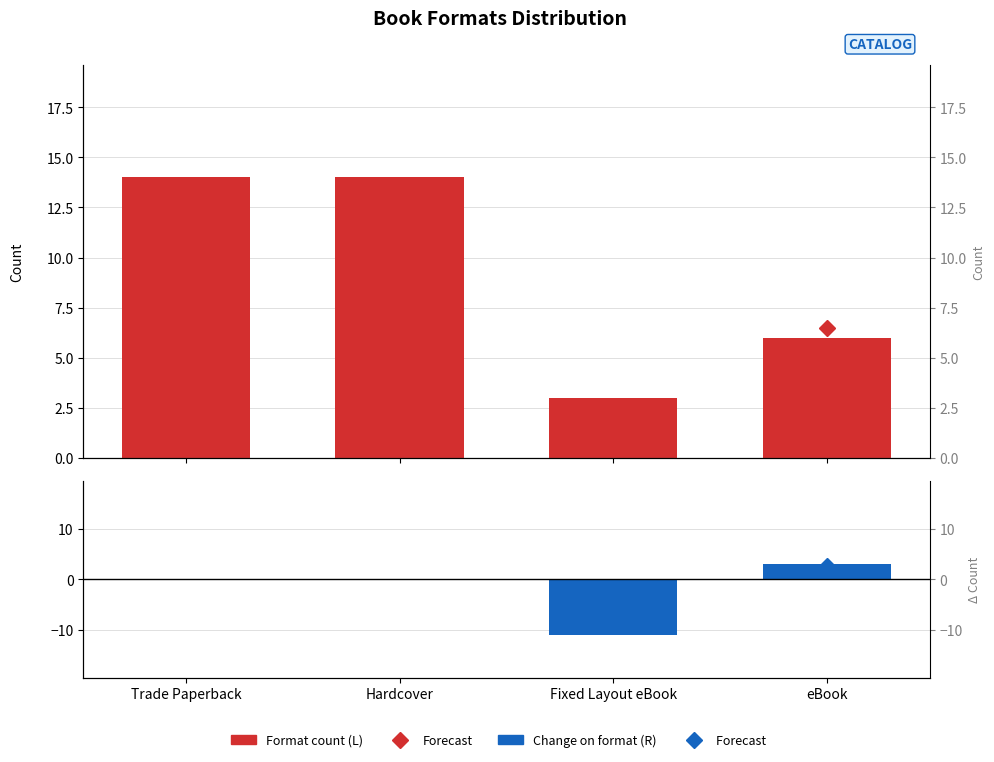

Is the value of Format count (L) at Fixed Layout eBook greater than the value of Change on format (R) at eBook?

No